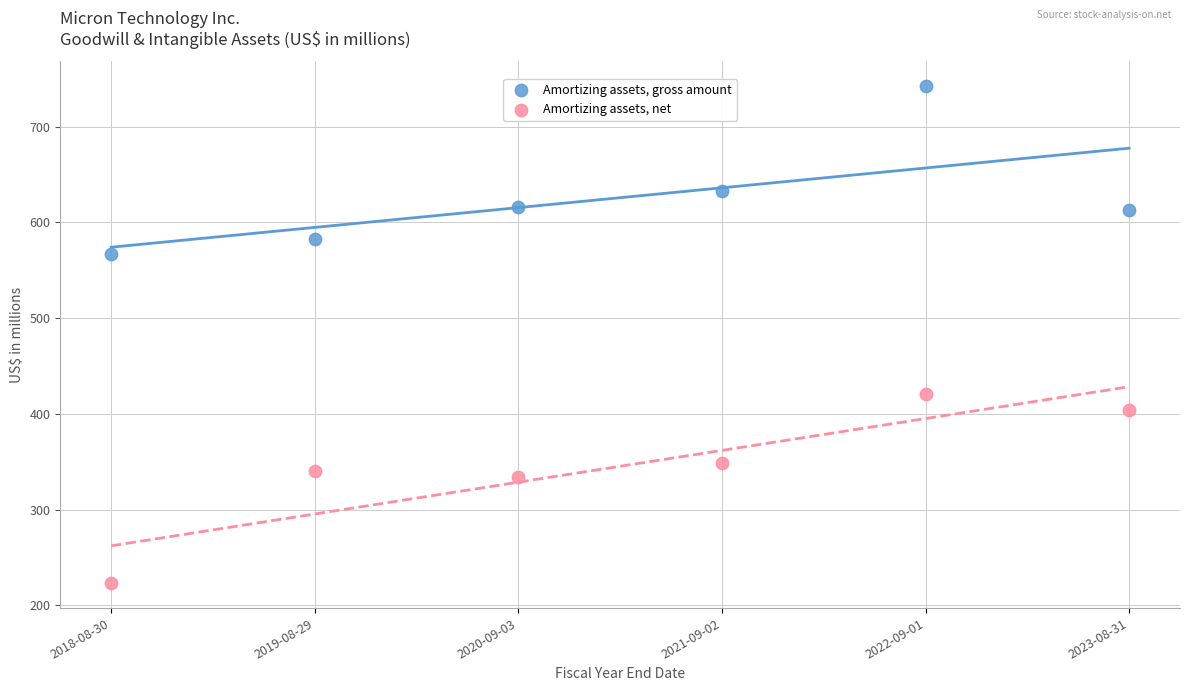

Which series reaches the minimum Y coordinate?

Amortizing assets, net